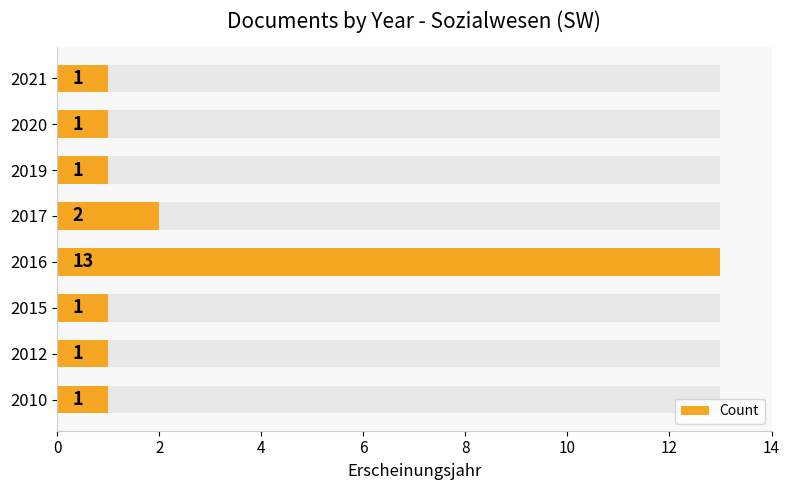

How many values exceed 1?

2